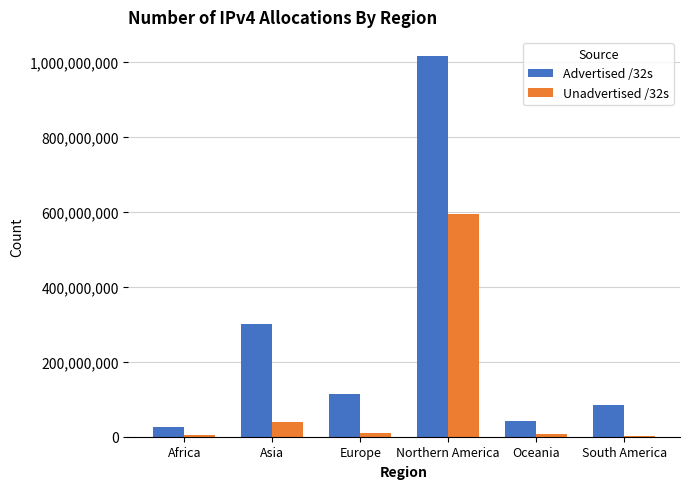

At which category is the sum across all series the highest?

Northern America